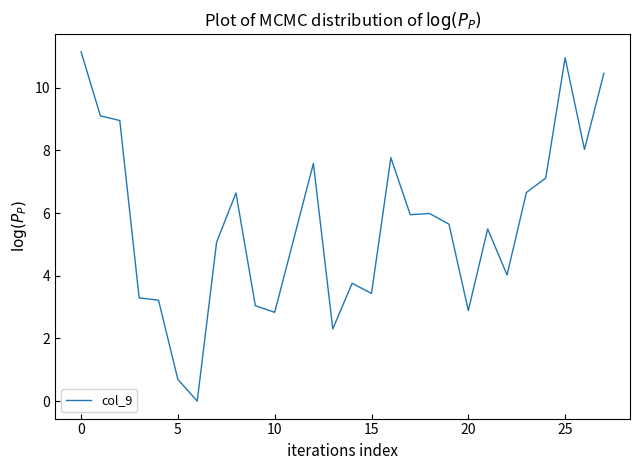

Is this an area chart (filled region under the line)?

No